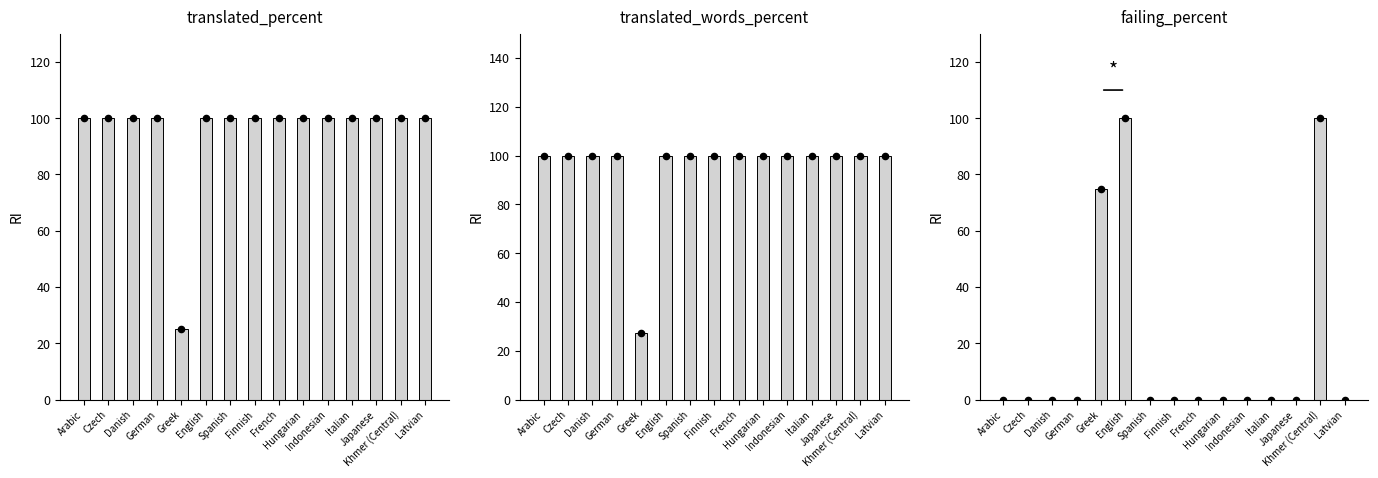

Which series reaches the minimum Y coordinate?

failing_percent